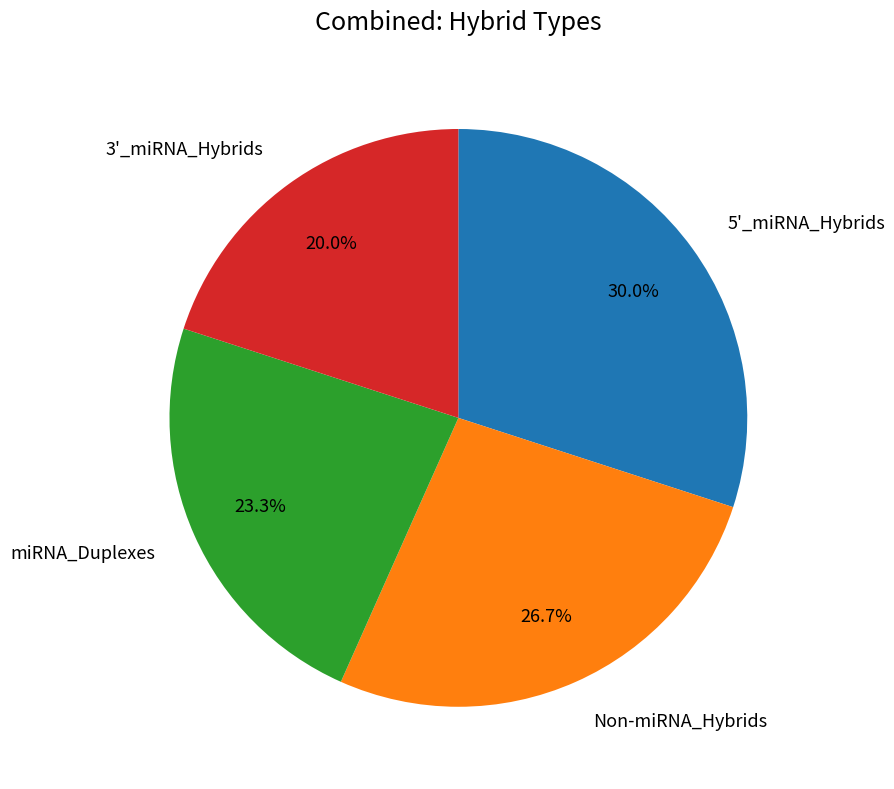

What percentage do miRNA_Duplexes and Non-miRNA_Hybrids together represent?

50.0%